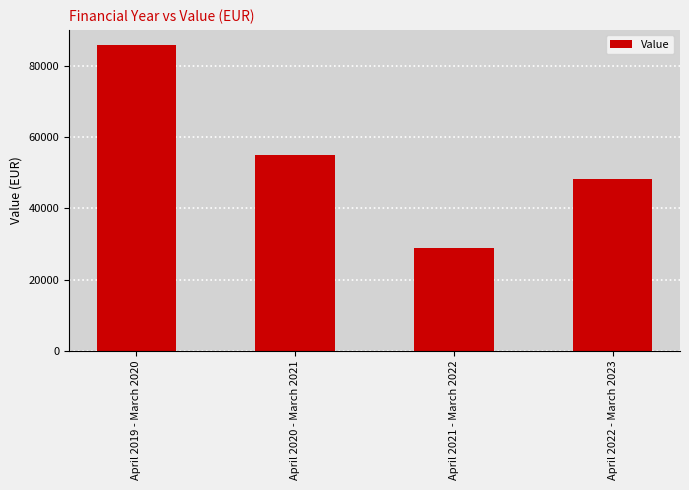

Reading left to right, what are all the values shown in this chart?

April 2019 - March 2020=85945	April 2020 - March 2021=55113	April 2021 - March 2022=28967	April 2022 - March 2023=48272